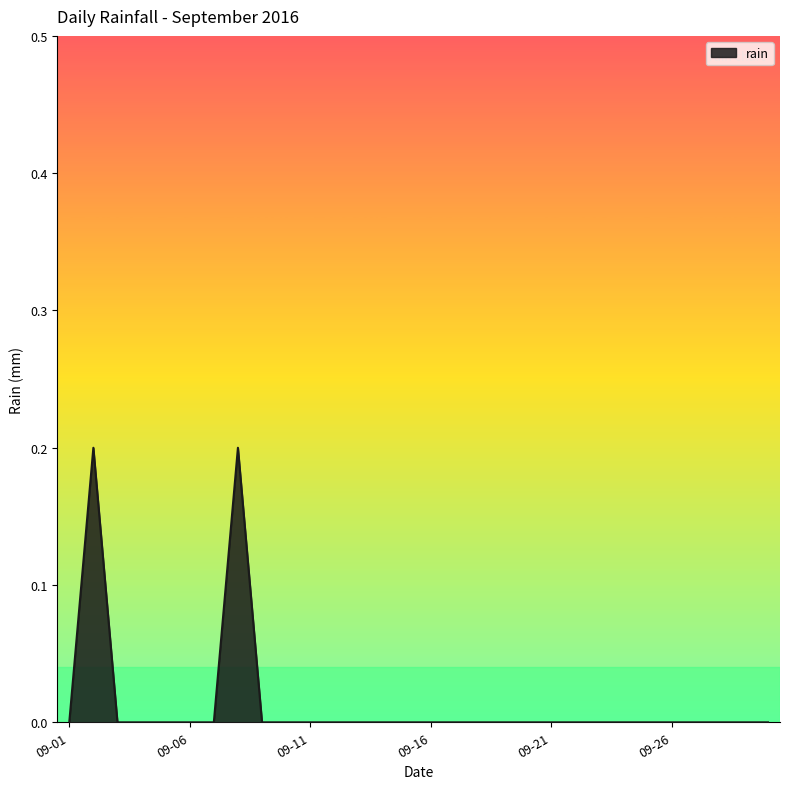

How many lines are shown in the chart?

1